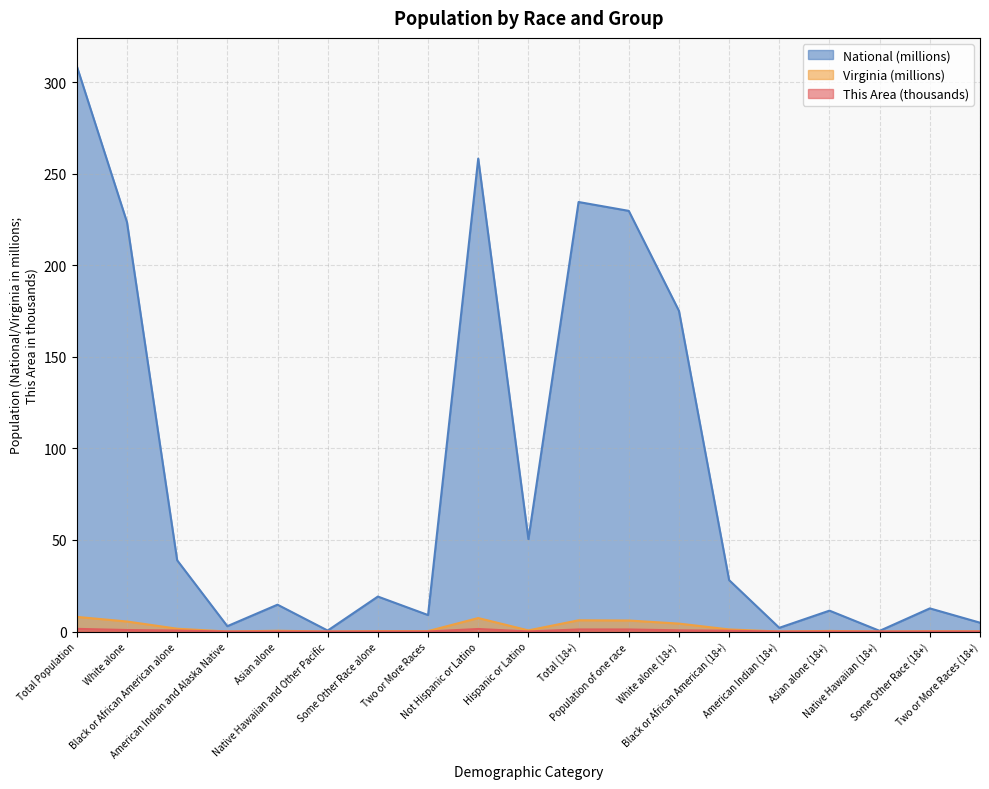

Where is the first local maximum for National?

Asian alone